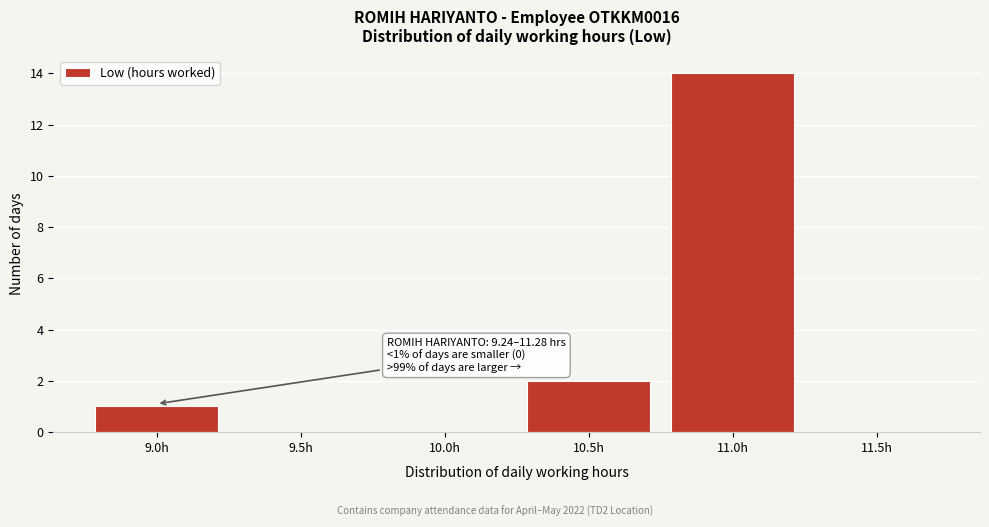

Reading left to right, transcribe all the data shown in this chart.

9.0h=1	9.5h=0	10.0h=0	10.5h=2	11.0h=14	11.5h=0